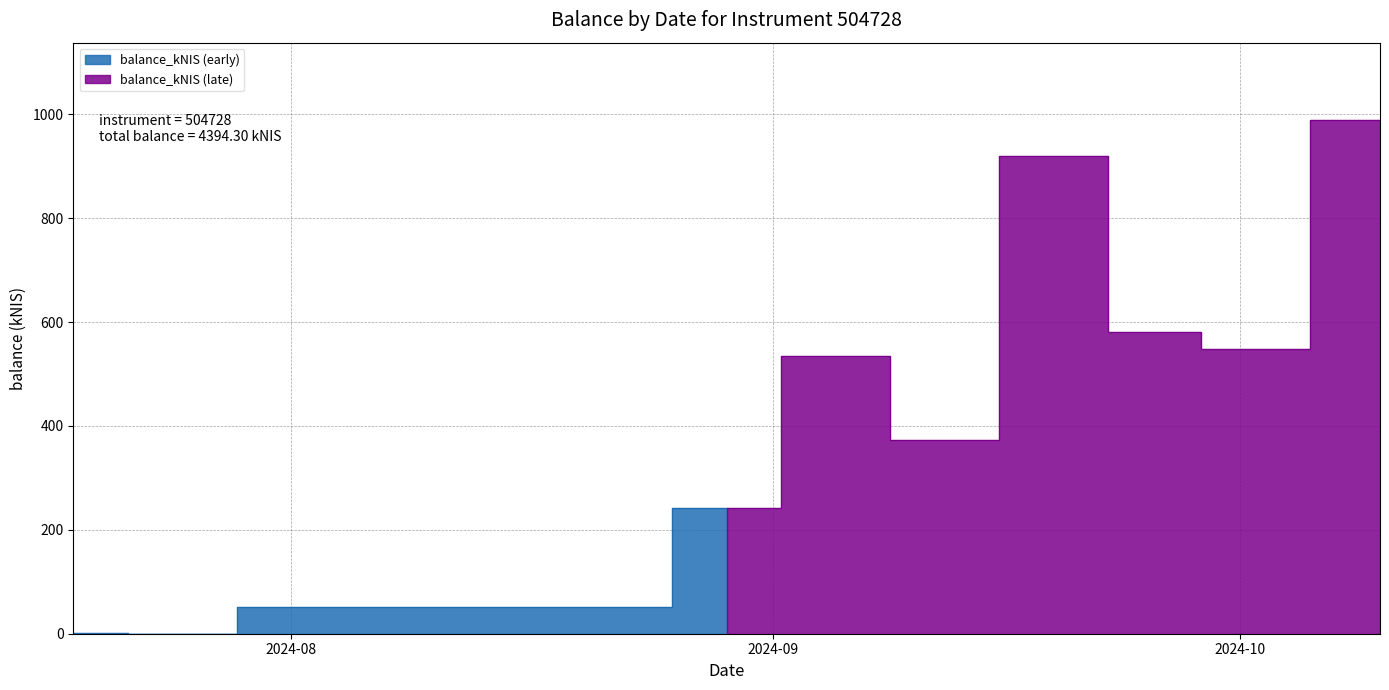

Which label corresponds to the largest value in the chart?

2024-10-10